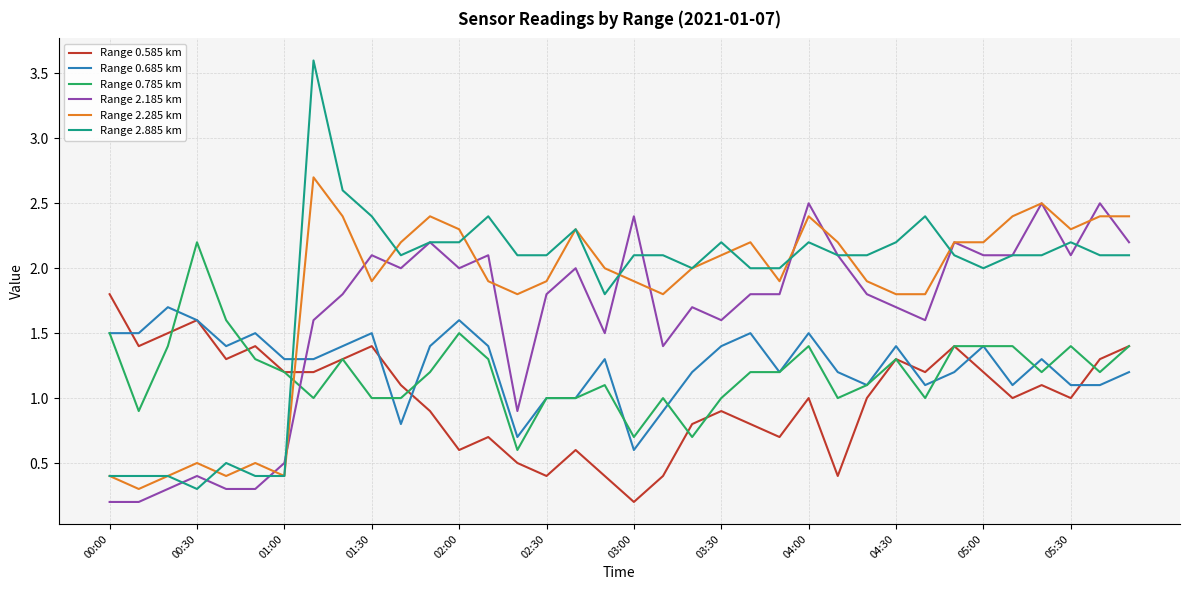

True or false: Range 0.685 km and Range 0.785 km cross at least once.

True